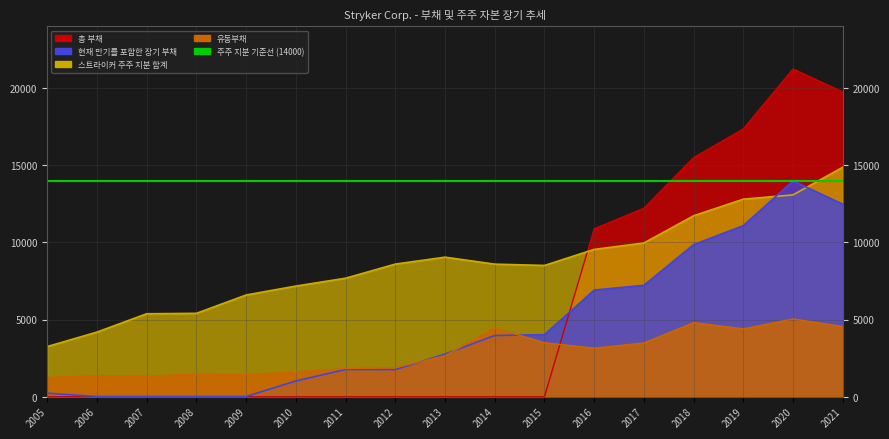

At which category is the sum across all series the highest?

2020